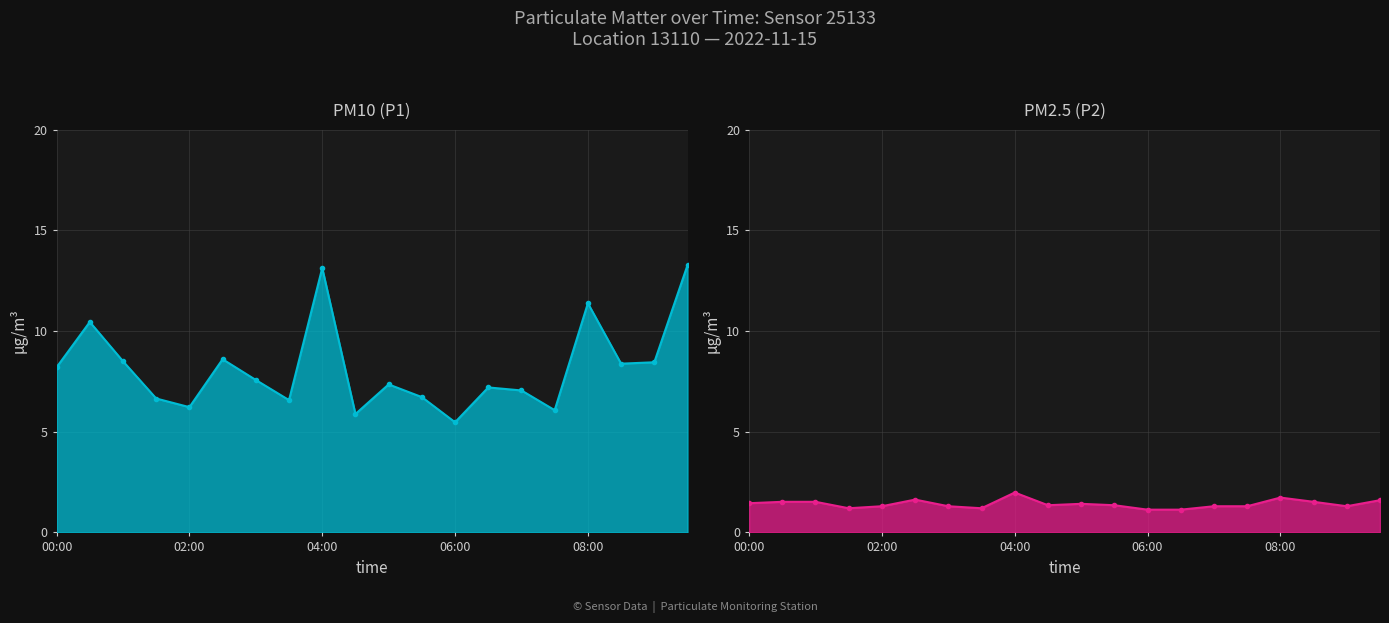

What is the difference between the highest and lowest values at 7?

5.4